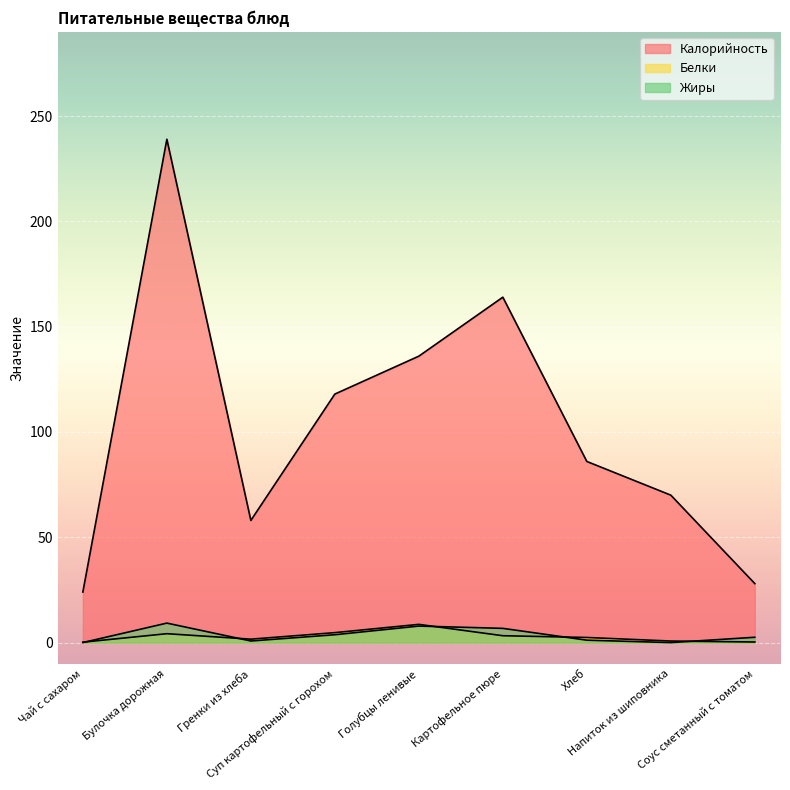

Reading left to right, what are all the values shown in this chart?

Калорийность: 24.0	239.0	58.0	118.0	136.0	164.0	86.0	70.0	28.0
Белки: 0.2	4.2	1.6	4.7	8.6	3.2	2.4	0.7	0.3
Жиры: 0.0	9.2	0.8	3.7	7.8	6.7	1.1	0.0	2.5